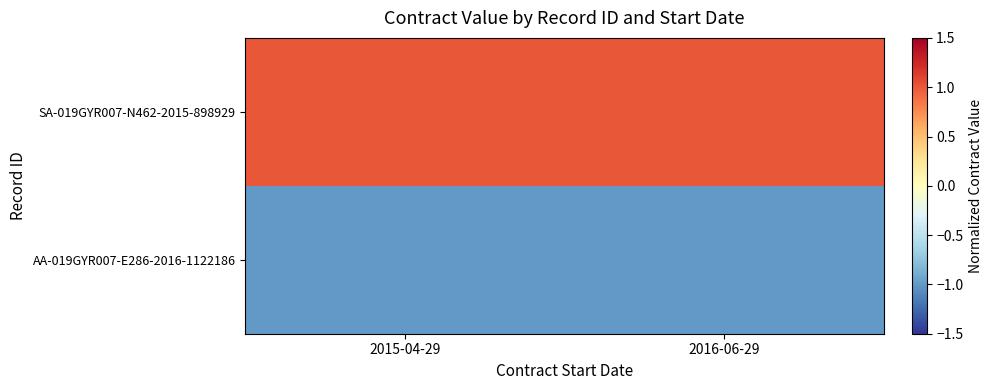

Rank the series by their average value, from lowest to highest.

AA-019GYR007-E286-2016-1122186, SA-019GYR007-N462-2015-898929